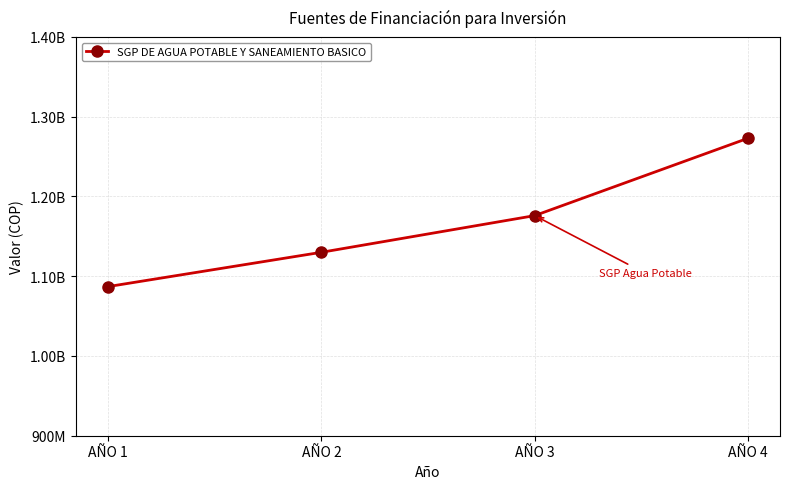

True or false: there are more than 1 points higher than both neighbors.

False